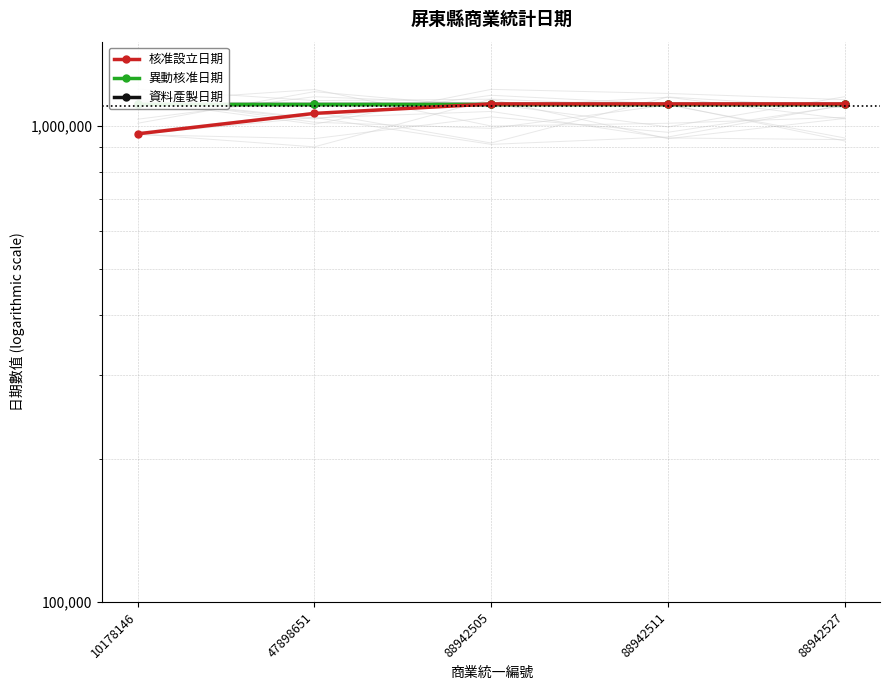

Reading left to right, what are all the values shown in this chart?

核准設立日期: 10178146=960907	47898651=1060602	88942505=1110115	88942511=1110115	88942527=1110115
異動核准日期: 10178146=1110115	47898651=1110115	88942505=1110115	88942511=1110115	88942527=1110115
資料產製日期: 10178146=1110115	47898651=1110115	88942505=1110115	88942511=1110115	88942527=1110115